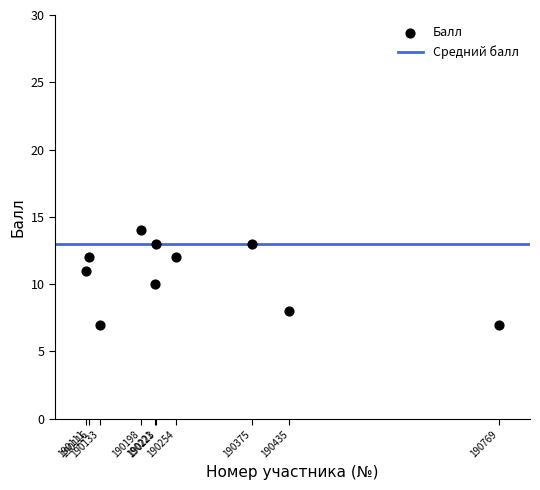

What is the range of X values (max minus min)?

658